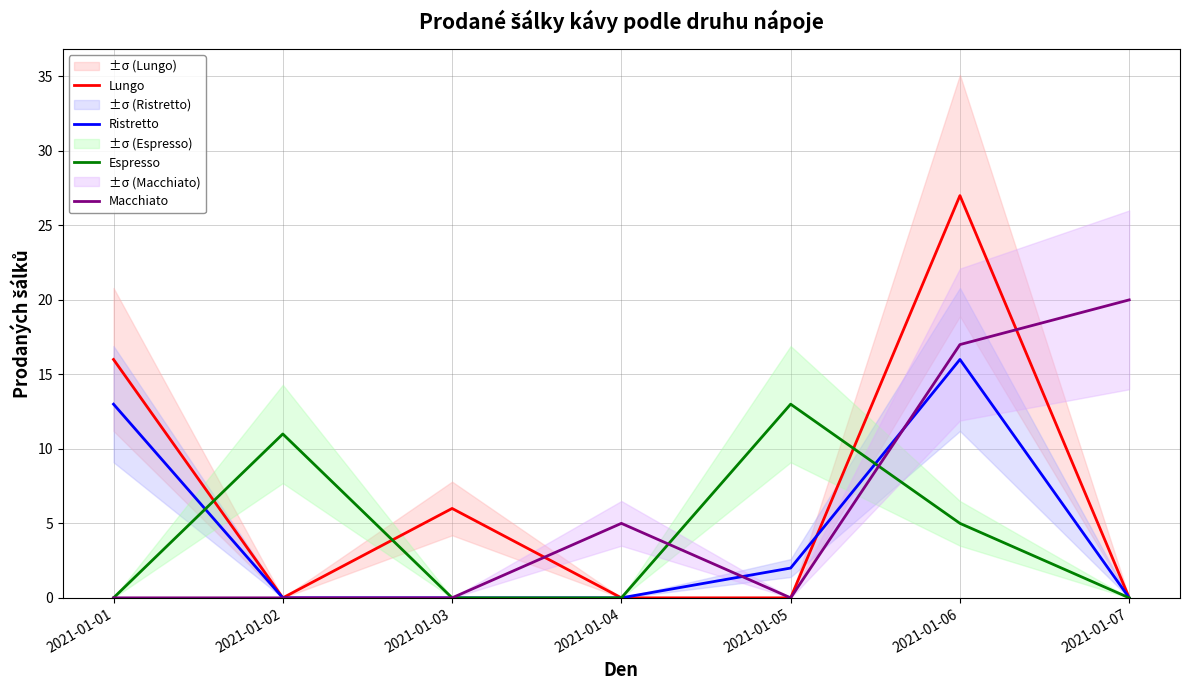

List the series in order of their peak value, lowest first.

Espresso, Ristretto, Macchiato, Lungo